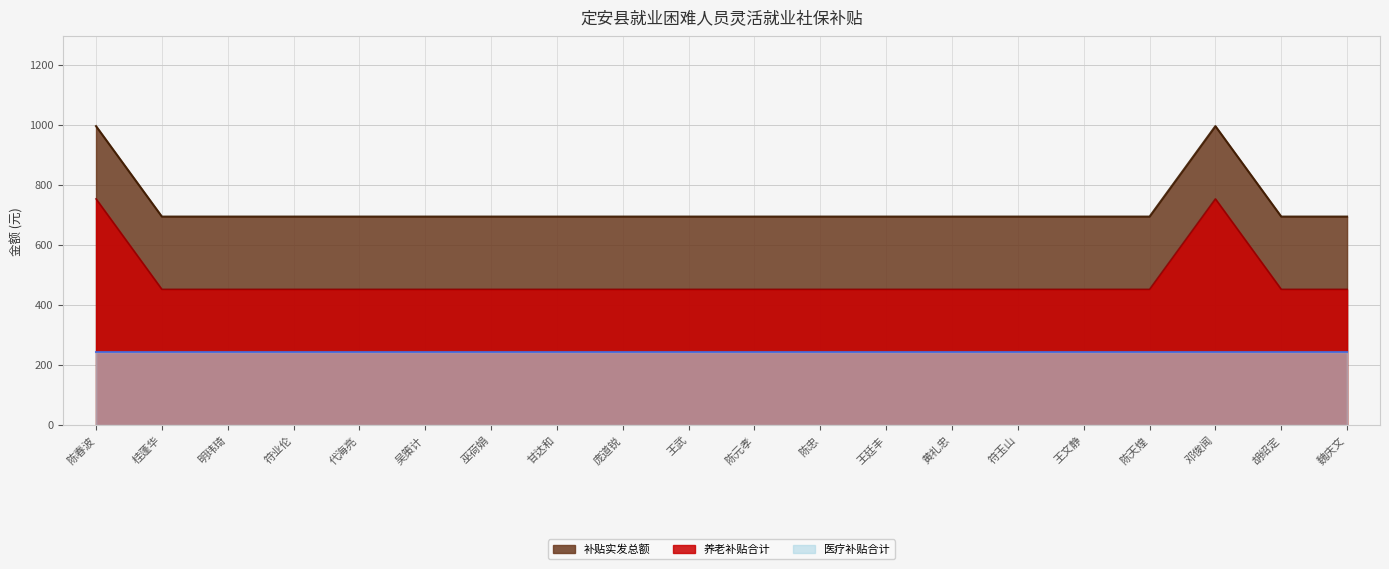

What position from the left is 陈春波?

1